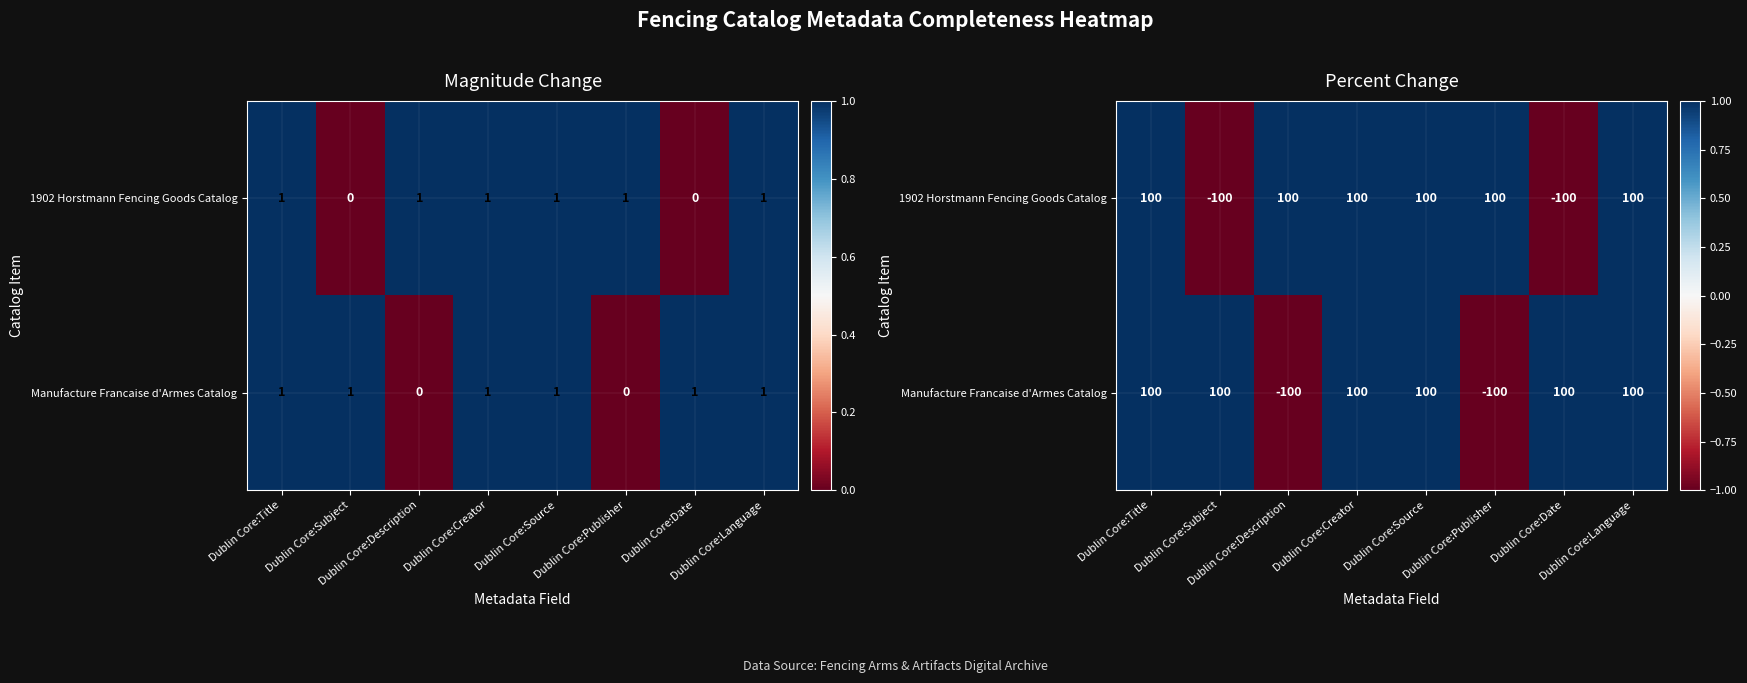

Which category has the lowest value across all series?

Dublin Core:Subject